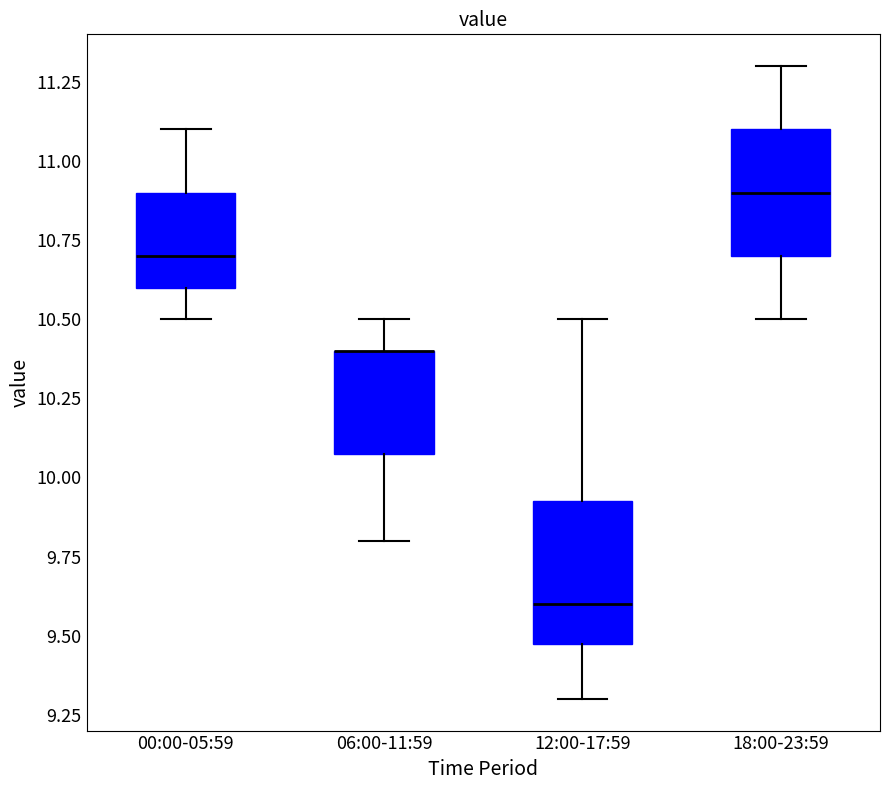

Reading left to right, transcribe this box plot: for each box, give where its median line is, the range the box spans, and where its two whiskers end, as read against the y-axis. The values are not printed on the chart, so give them approximately, as read against the axis.

00:00-05:59: median 10.70, box 10.60 to 10.90, whiskers 10.50 to 11.10
06:00-11:59: median 10.40 (drawn on the box's upper edge), box 10.10 to 10.40, whiskers 9.80 to 10.50
12:00-17:59: median 9.60, box 9.50 to 9.95, whiskers 9.30 to 10.50
18:00-23:59: median 10.90, box 10.70 to 11.10, whiskers 10.50 to 11.30